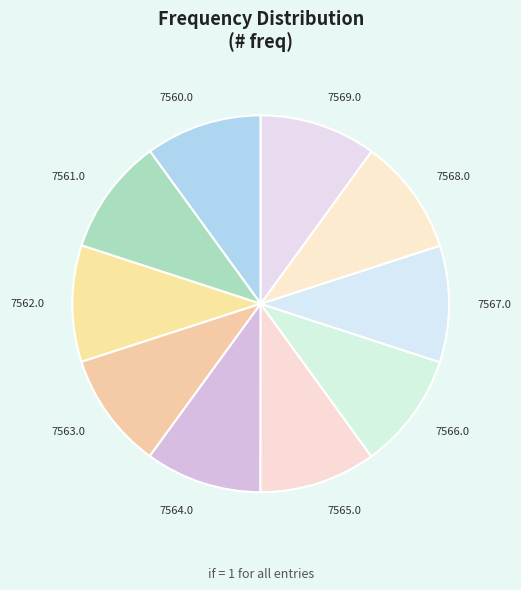

Is there any slice that represents more than half of the pie?

No